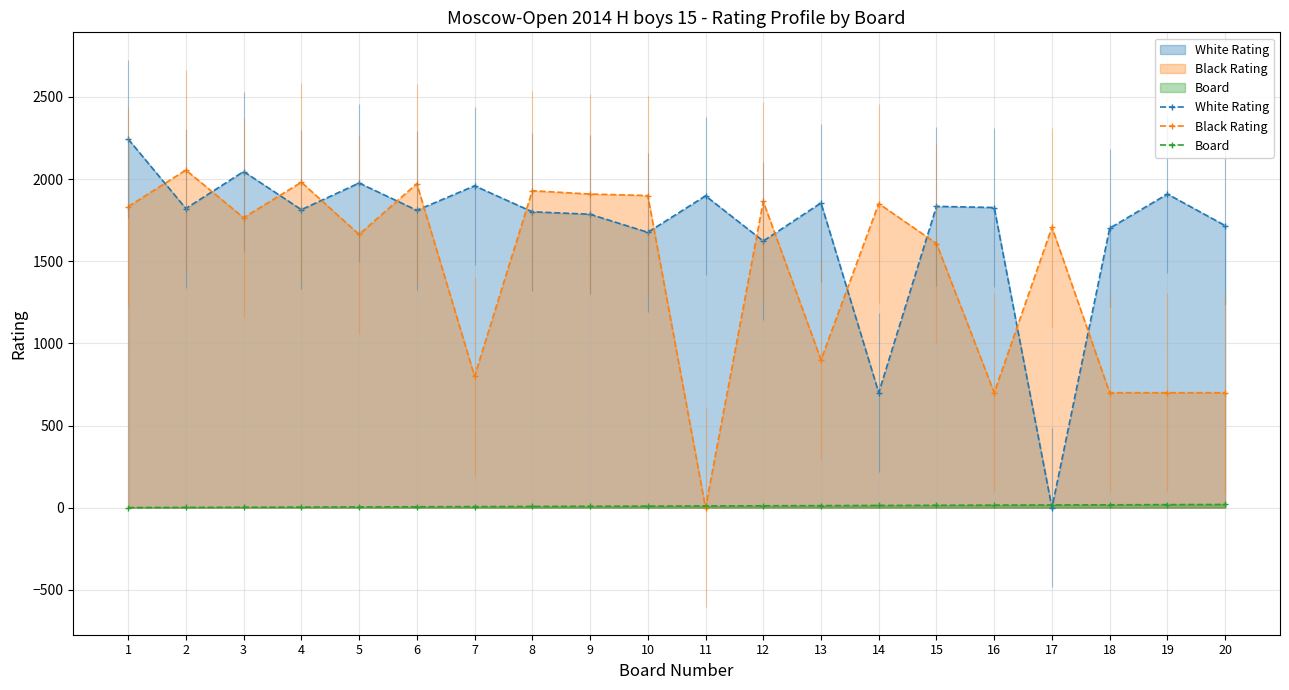

Does the chart have visible grid lines?

Yes